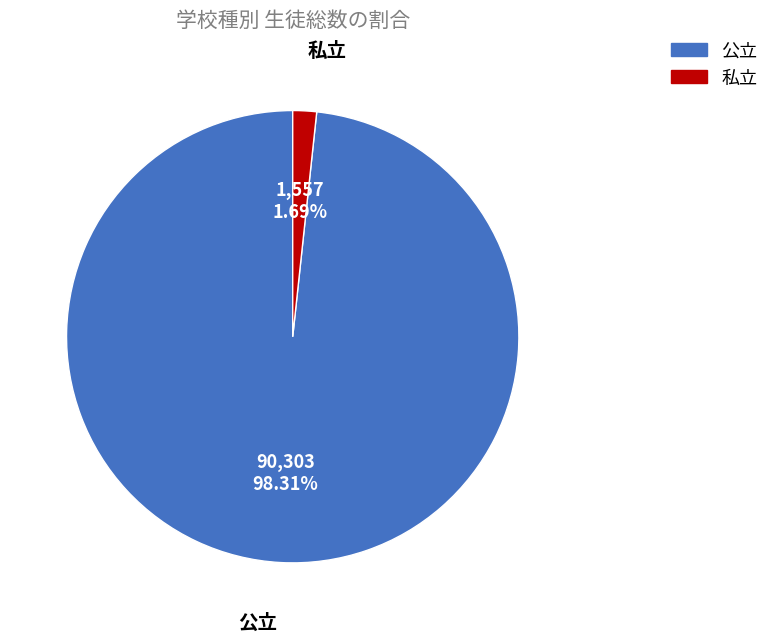

Is there any slice that represents more than half of the pie?

Yes